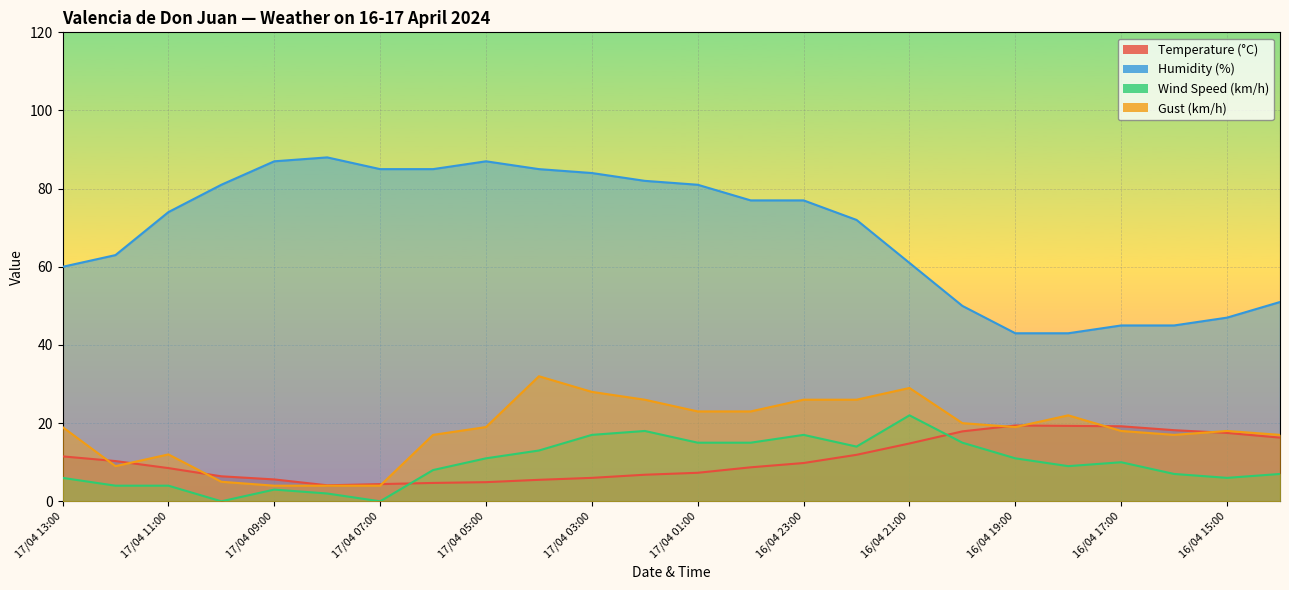

Reading right to left, what are all the values shown in this chart?

Temperature (°C): 16.3	17.5	18.2	19.2	19.3	19.4	17.9	14.8	11.9	9.8	8.7	7.3	6.8	6.0	5.5	4.9	4.7	4.4	4.1	5.6	6.4	8.5	10.3	11.5
Humidity (%): 51.0	47.0	45.0	45.0	43.0	43.0	50.0	61.0	72.0	77.0	77.0	81.0	82.0	84.0	85.0	87.0	85.0	85.0	88.0	87.0	81.0	74.0	63.0	60.0
Wind Speed (km/h): 7.0	6.0	7.0	10.0	9.0	11.0	15.0	22.0	14.0	17.0	15.0	15.0	18.0	17.0	13.0	11.0	8.0	0.0	2.0	3.0	0.0	4.0	4.0	6.0
Gust (km/h): 17.0	18.0	17.0	18.0	22.0	19.0	20.0	29.0	26.0	26.0	23.0	23.0	26.0	28.0	32.0	19.0	17.0	4.0	4.0	4.0	5.0	12.0	9.0	19.0